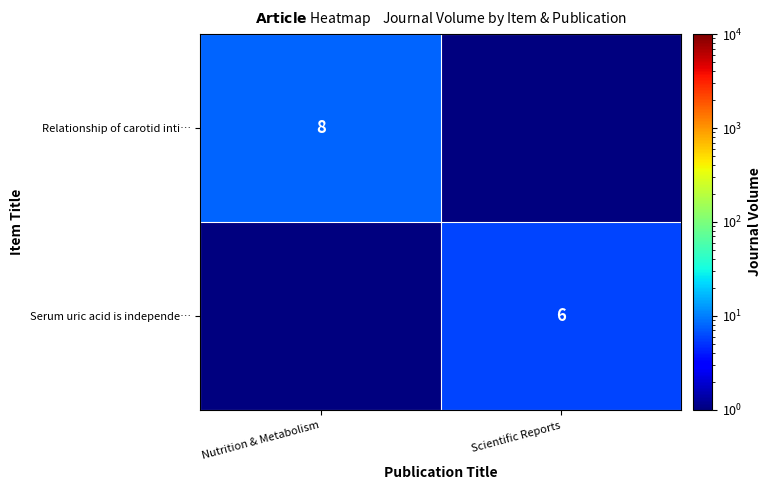

The value of Serum uric acid is independe… at Scientific Reports is 3.0. True or false?

False